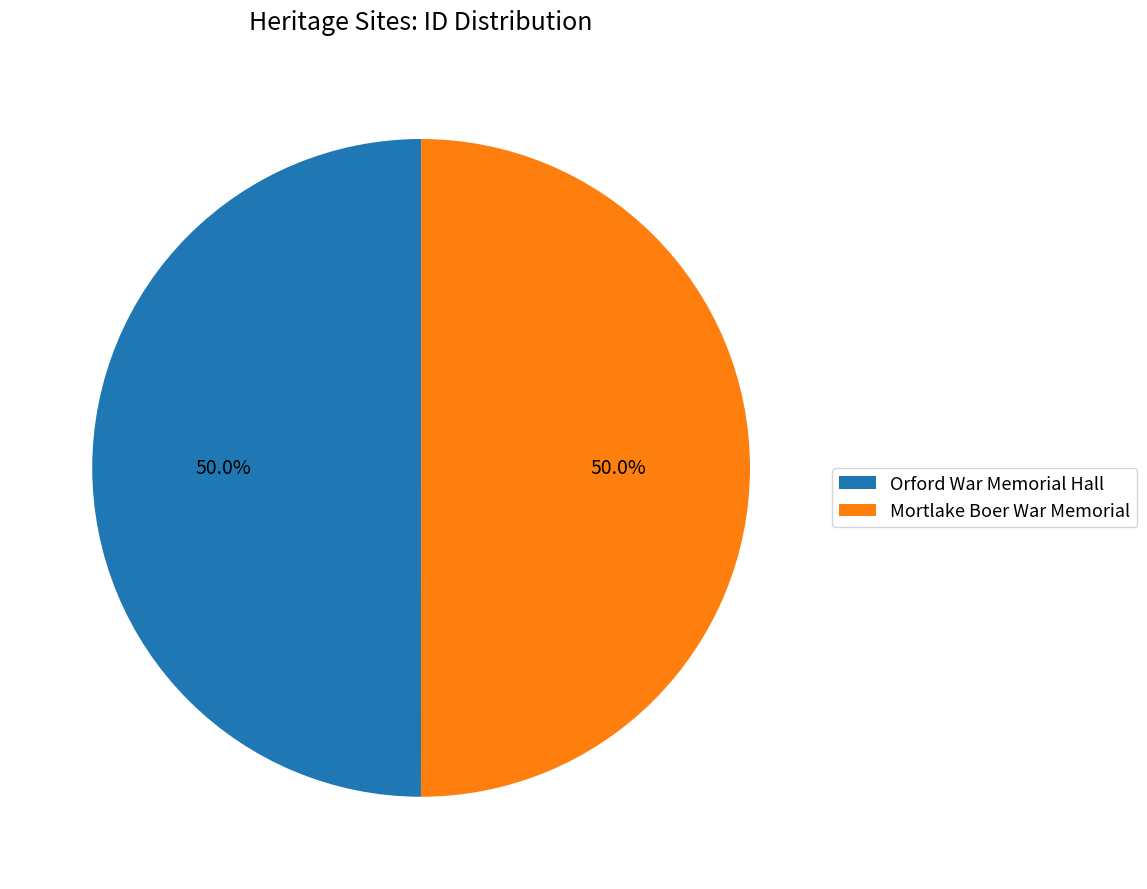

What portion of the pie excludes Orford War Memorial Hall?

50.0%